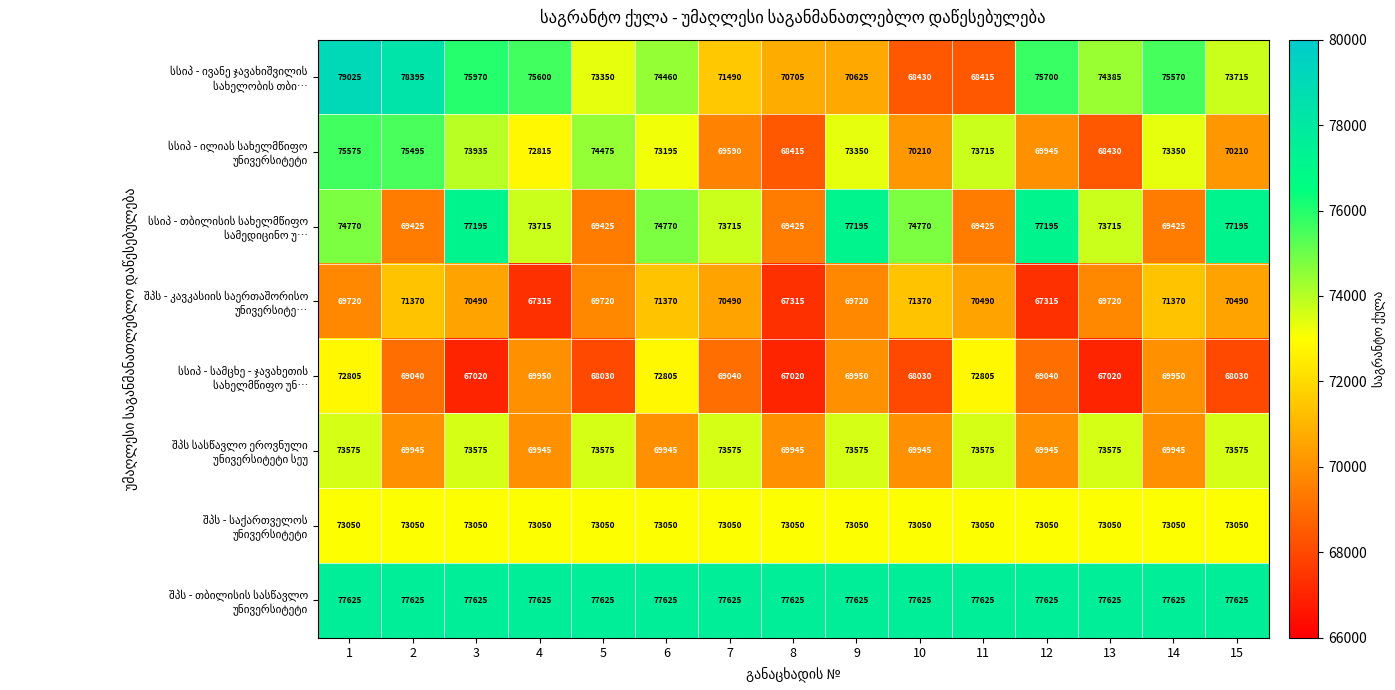

What is the total value across all series at 2?

584345